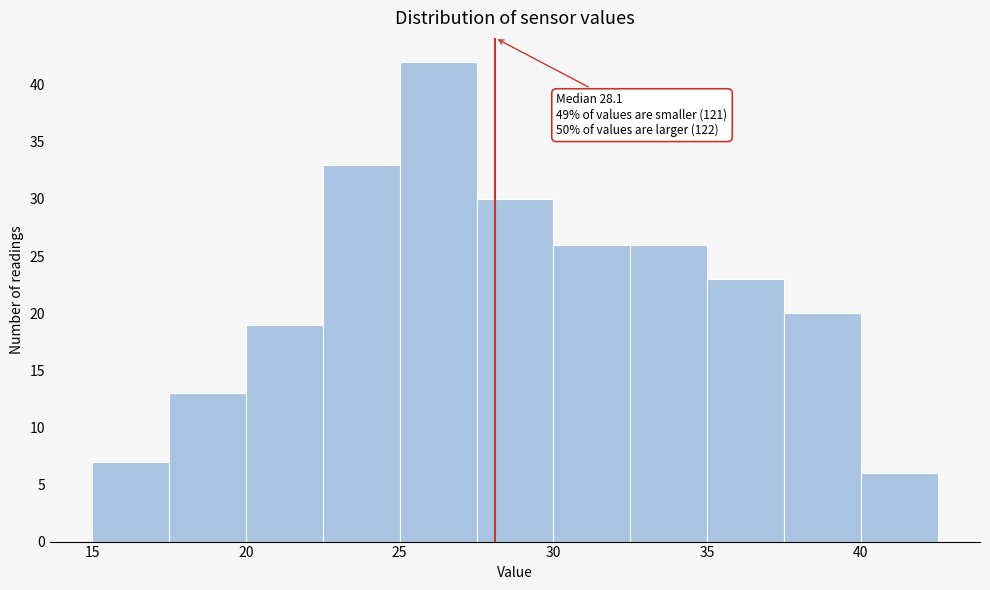

Which range on the x-axis has the tallest bar?

25.0 to 27.5